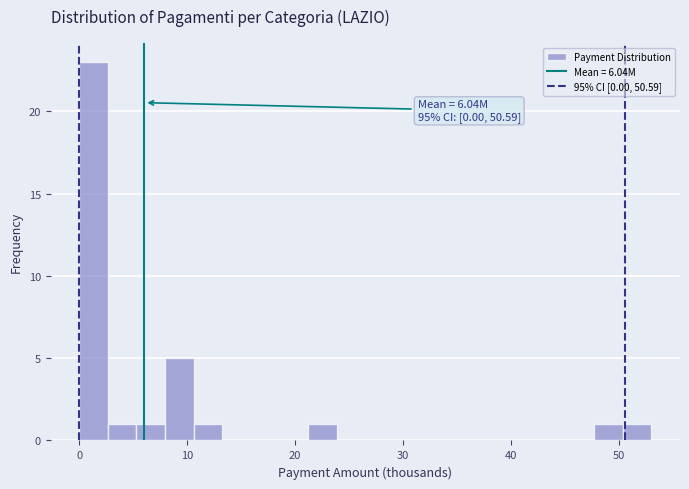

Read against the x-axis, roughly where is the centre of the tallest bar?

1